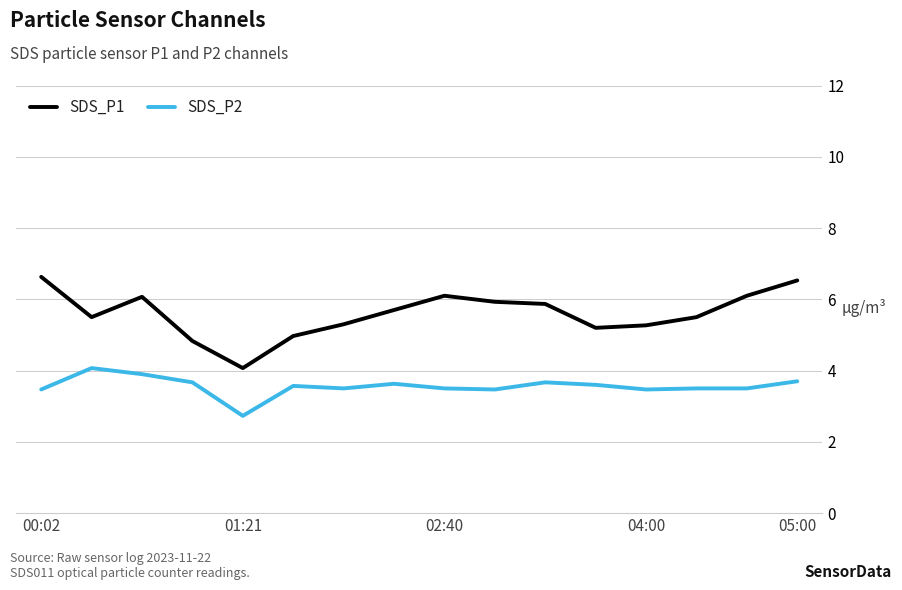

List the series in order of their peak value, highest first.

SDS_P1, SDS_P2